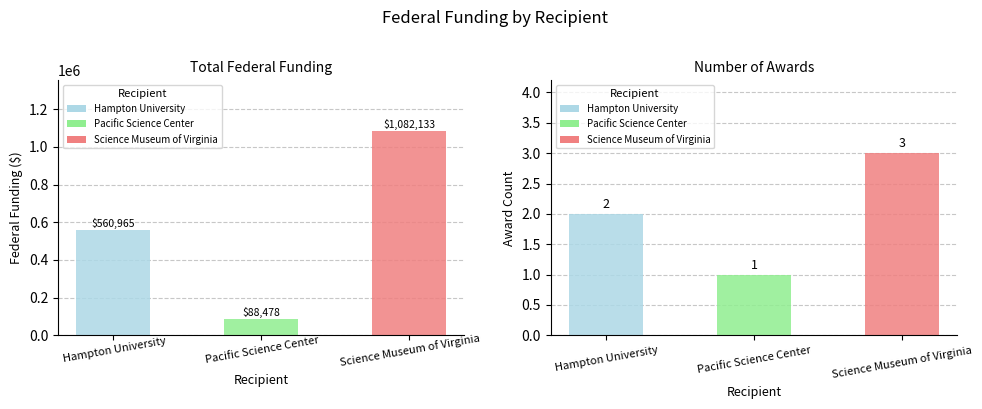

What is the sum of all Total Funding values?

1731576